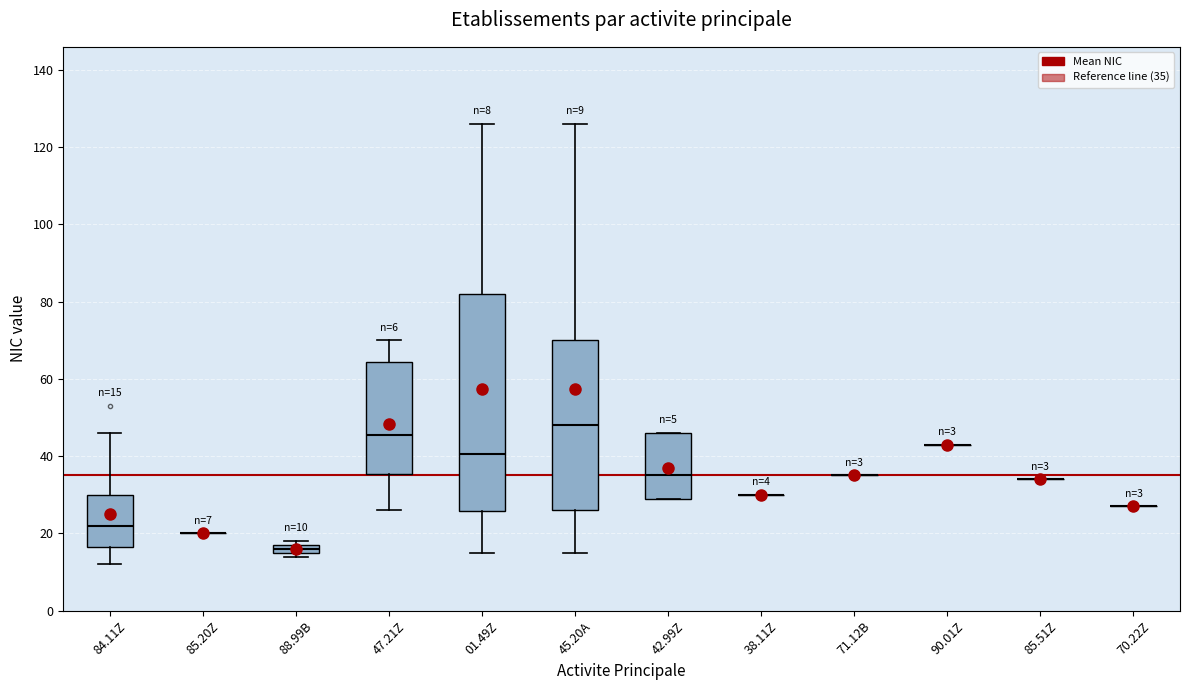

Which box is the tallest, from its lower edge to its upper edge?

01.49Z